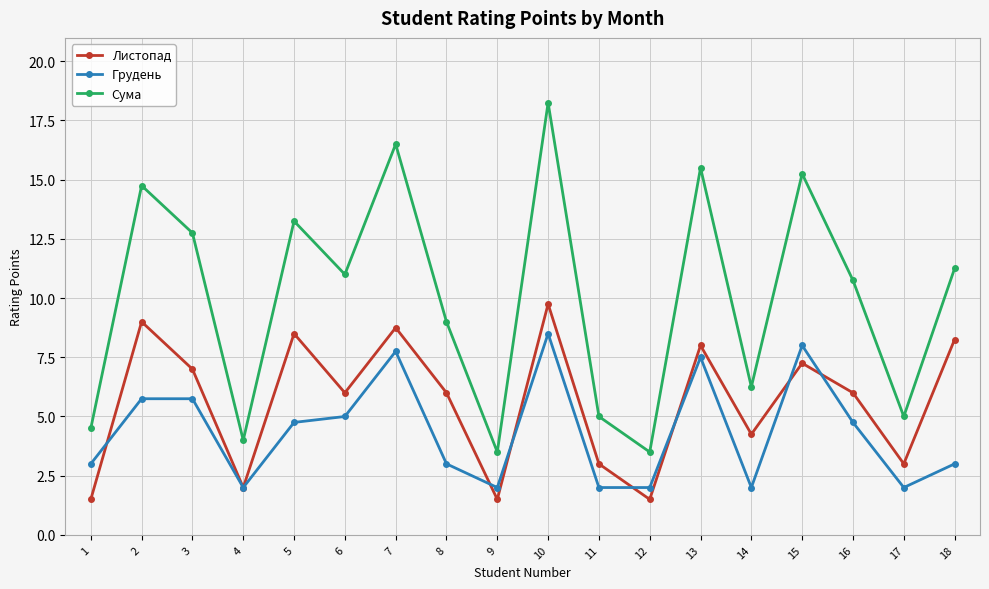

Where does the Сума series first go above 11?

2